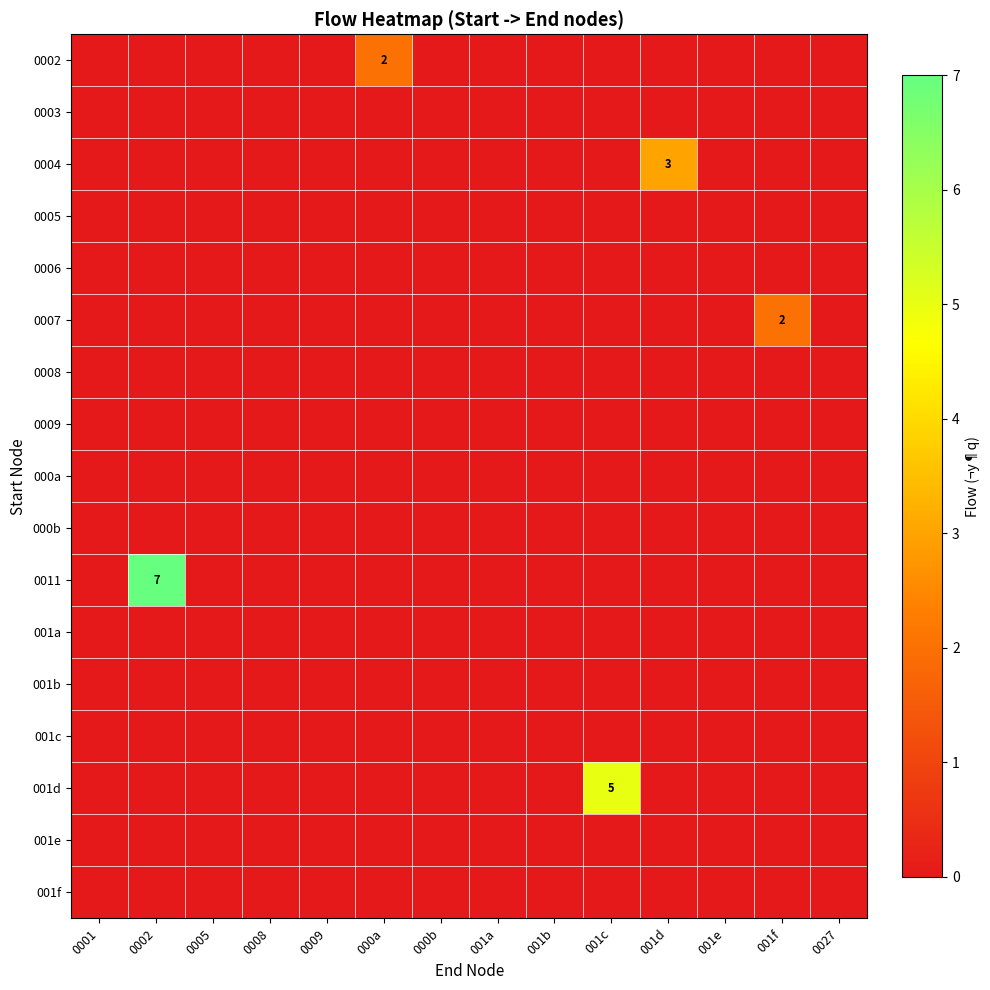

Is it true that 0007 equals 2 at 001f?

True